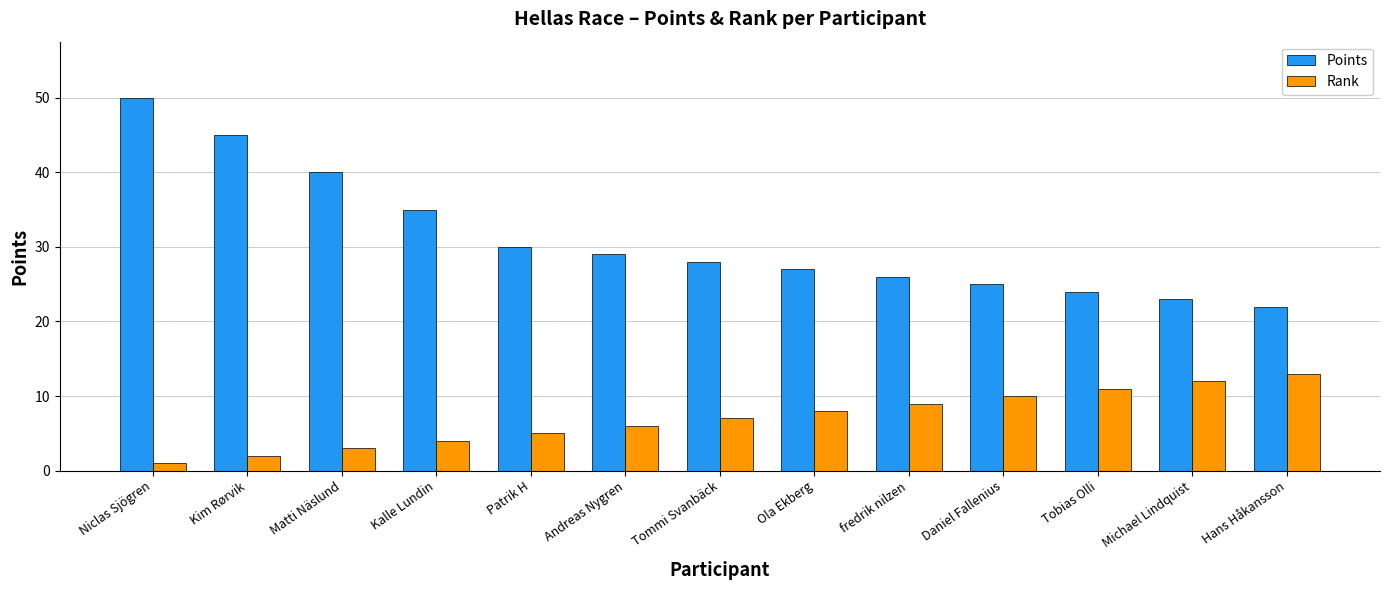

What is the label of the 11th bar from the right?

Matti Näslund